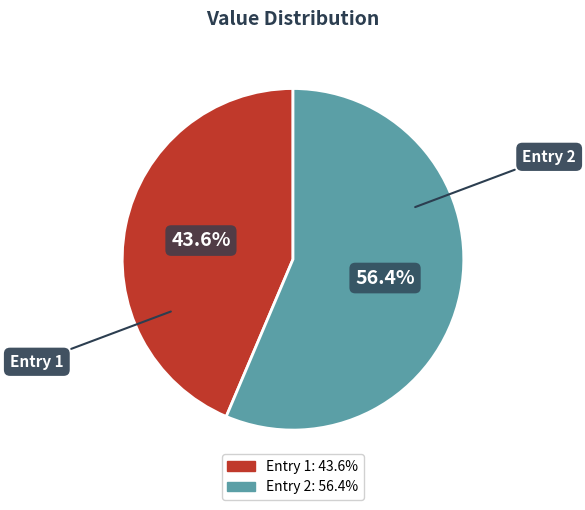

Does any single category account for the majority?

Yes